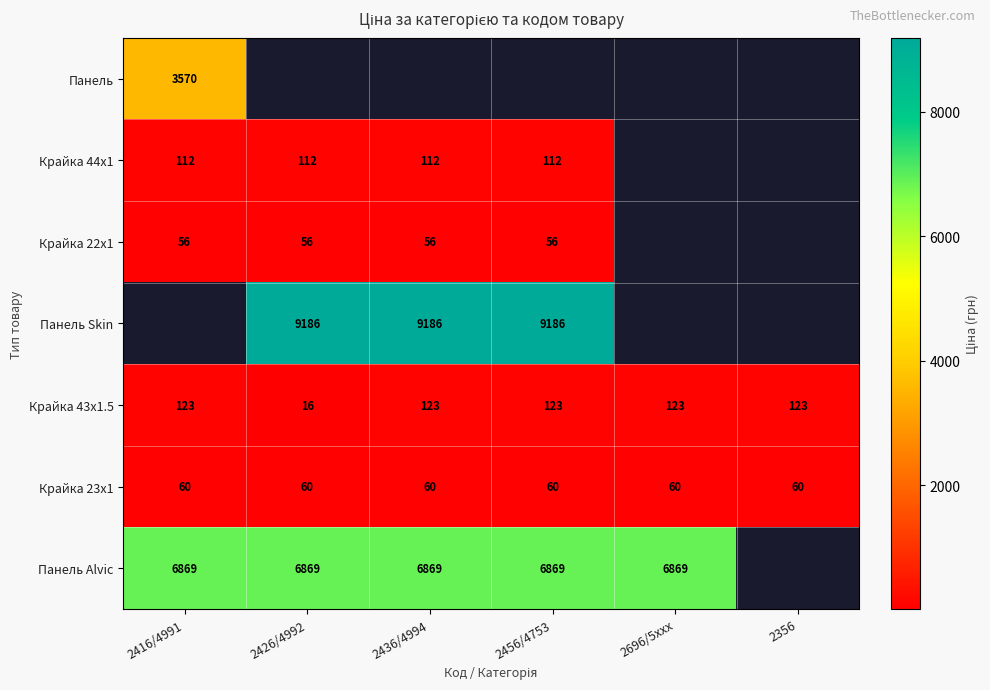

At how many categories does at least one series exceed 4029?

5